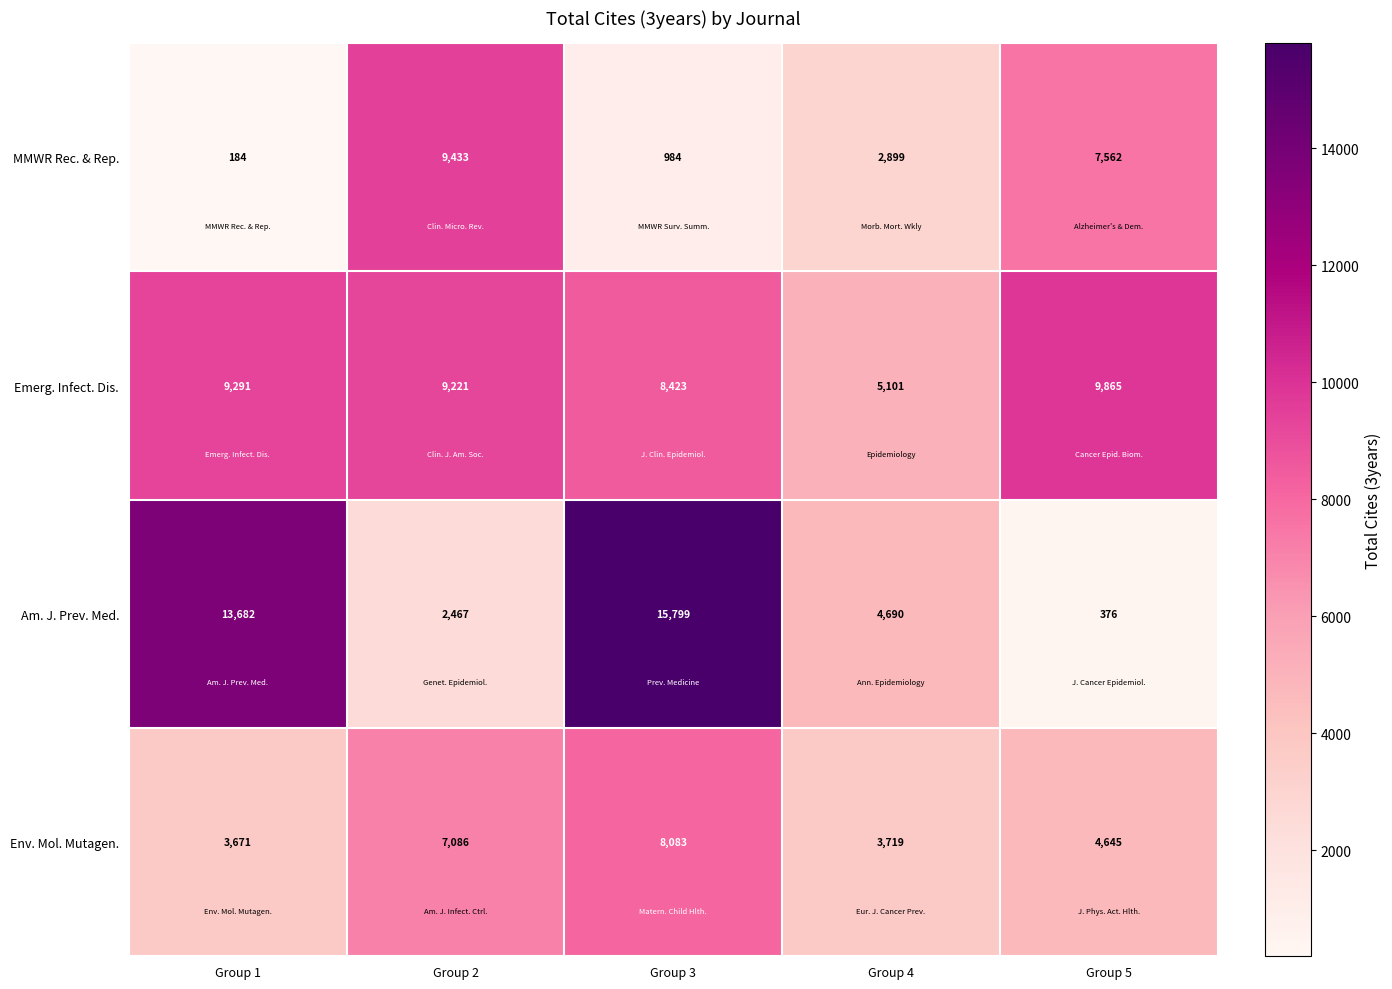

The value of Am. J. Prev. Med. at Group 3 is 3328. True or false?

False